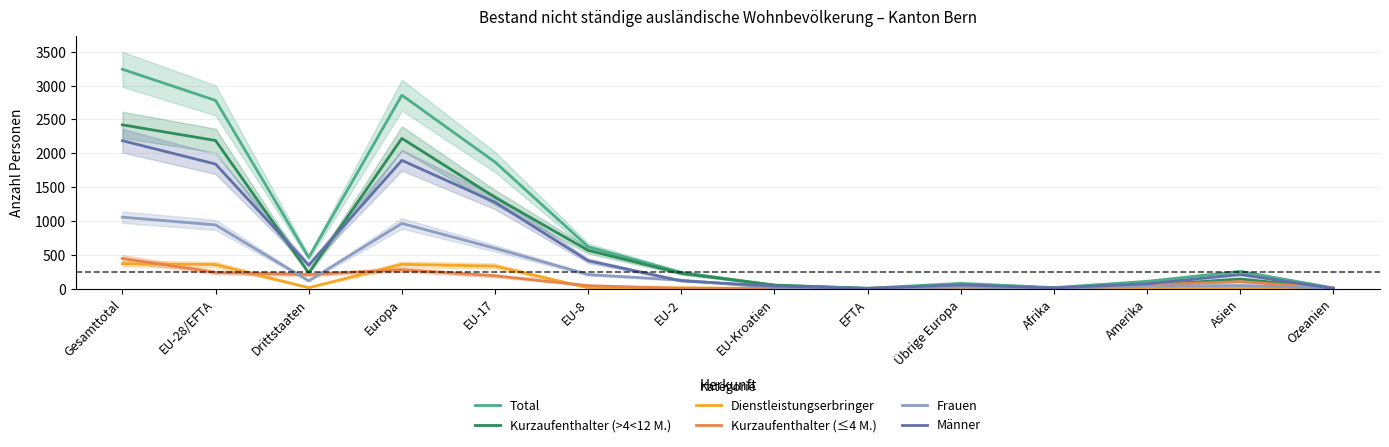

What is the label of the 3rd point from the left?

Drittstaaten